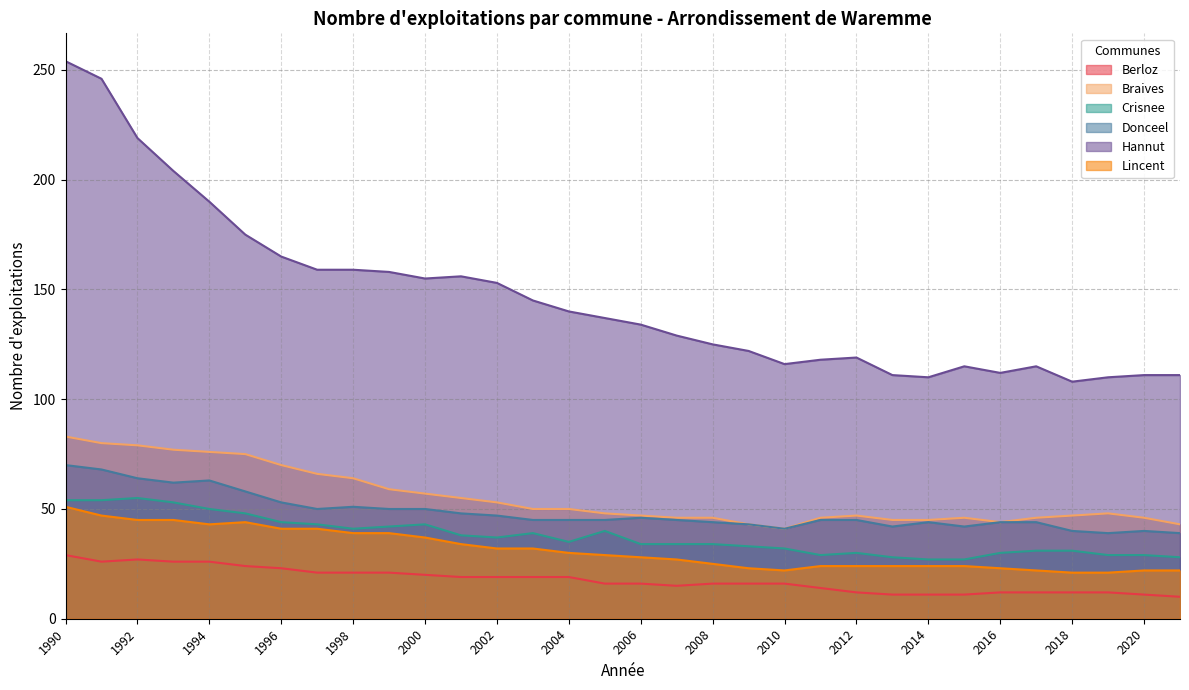

Between 2002 and 2016, which series saw the biggest shift?

Hannut